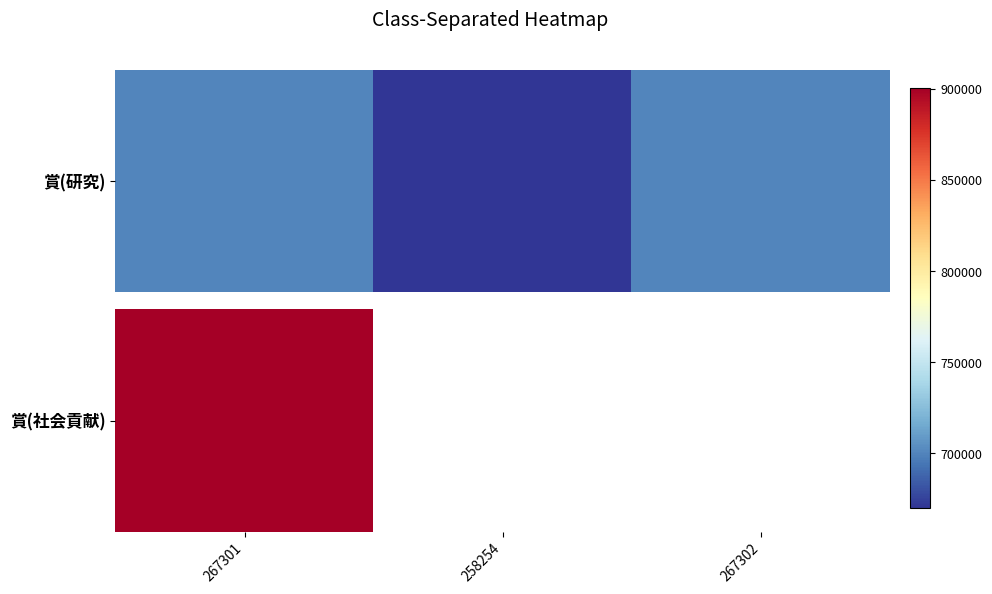

What is the smallest value displayed?

670248